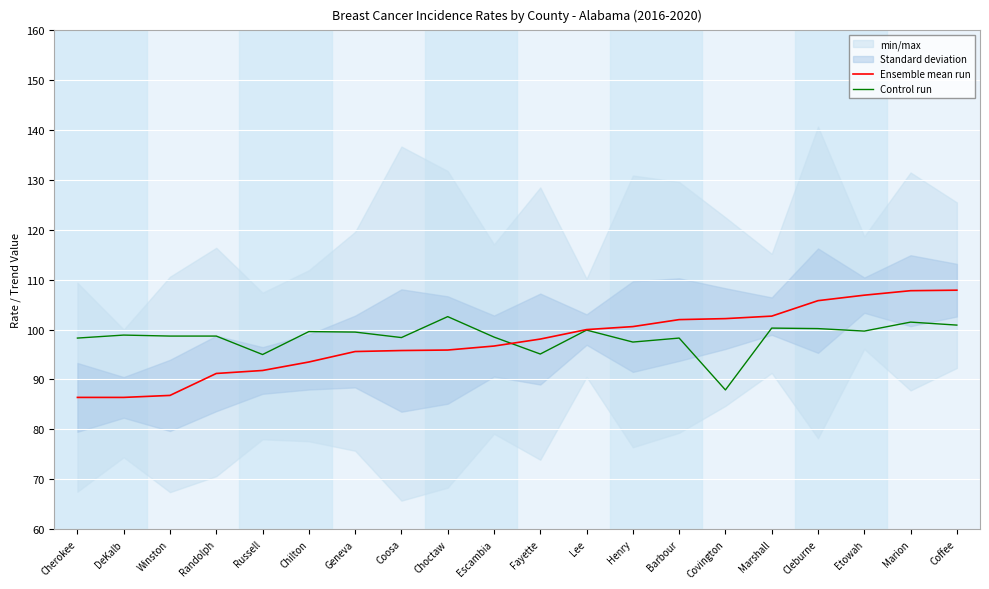

How many intersections are there between Ensemble mean run and Control run?

1